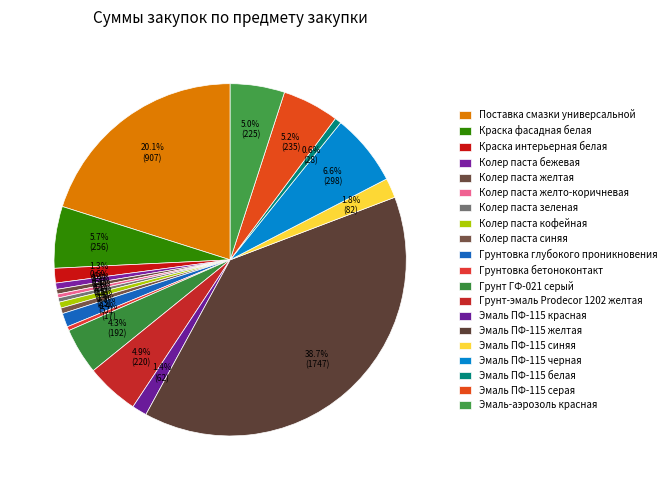

Which slice is the smallest?

Колер паста желто-коричневая